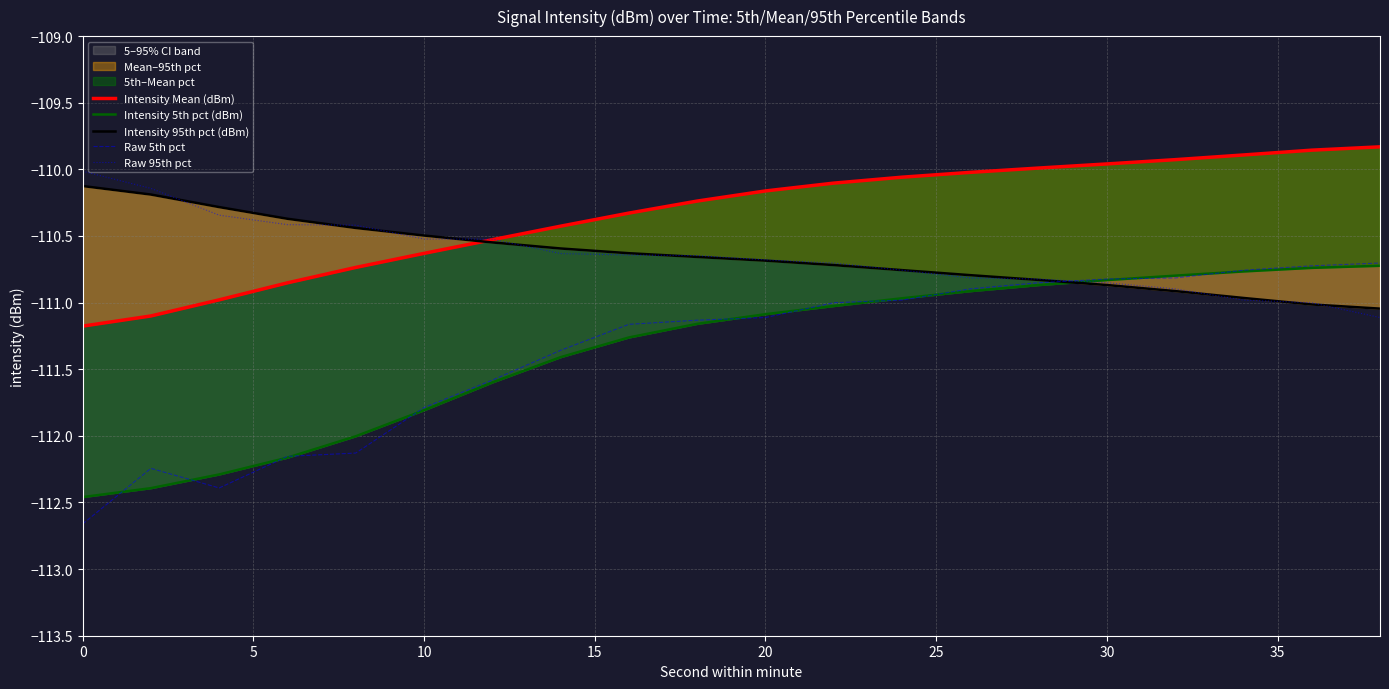

What is the sum of the Raw 5th pct values at 10 and 30?

-222.6